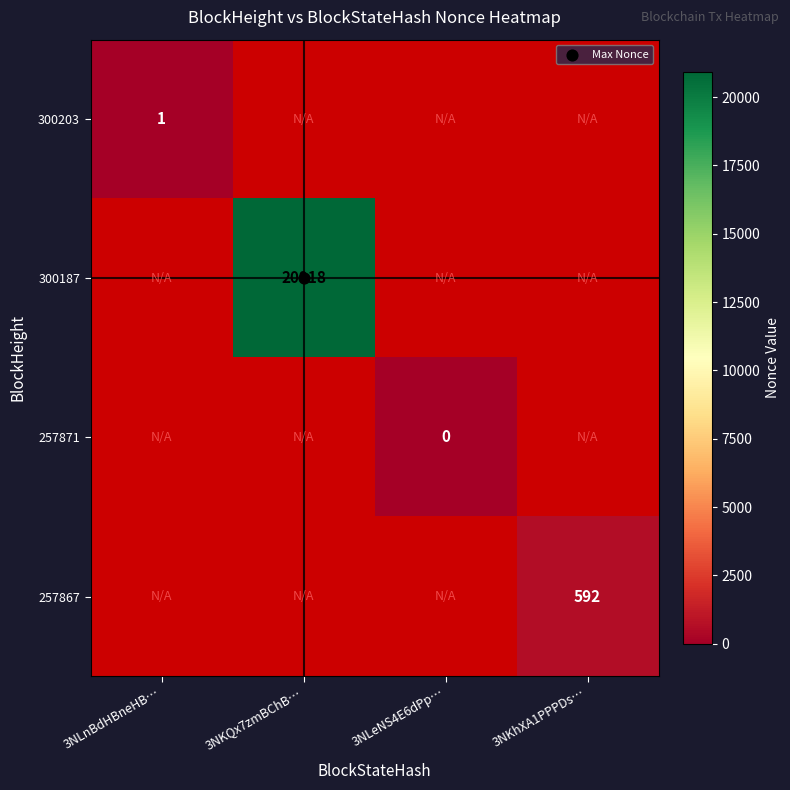

What is the maximum value shown in the chart?

20918.0